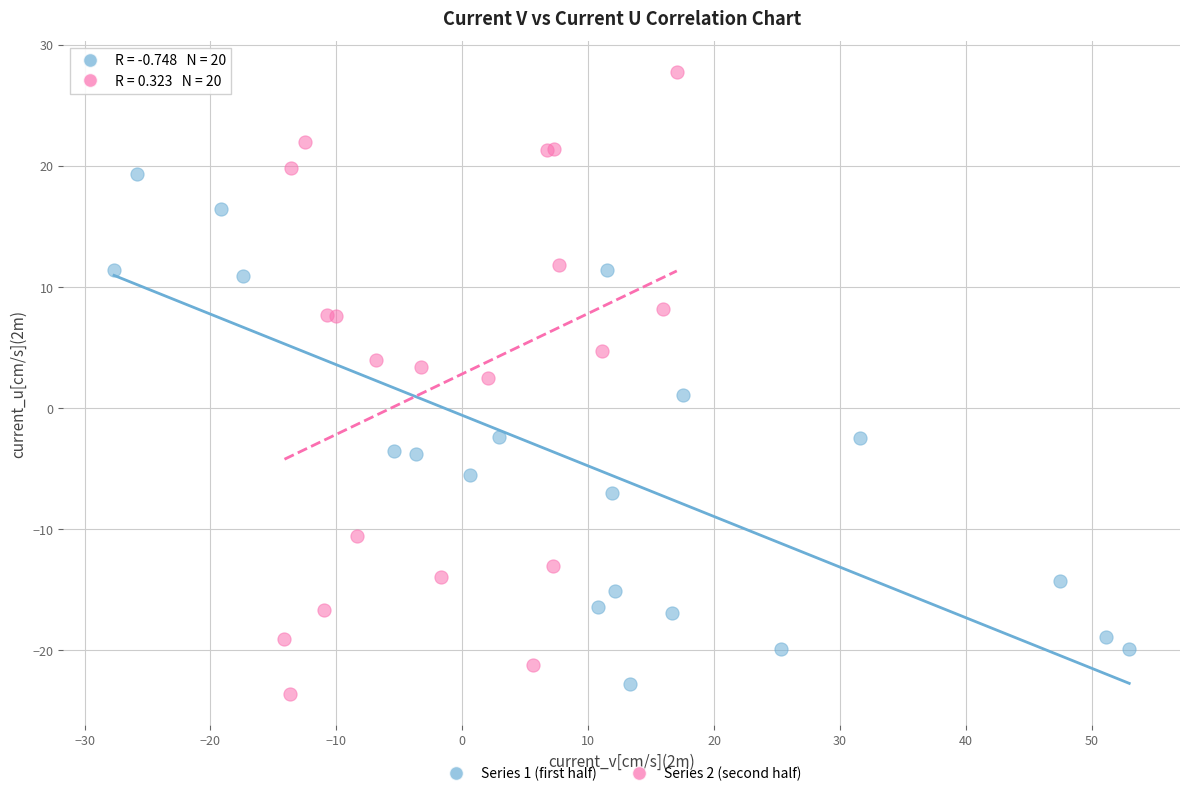

Which series has the largest Y range (max minus min)?

Series 2 (second half)